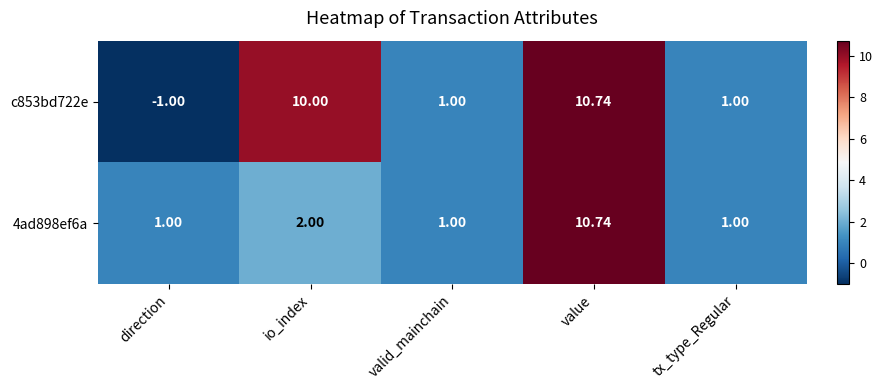

At which label is 4ad898ef6a closest to 5?

io_index